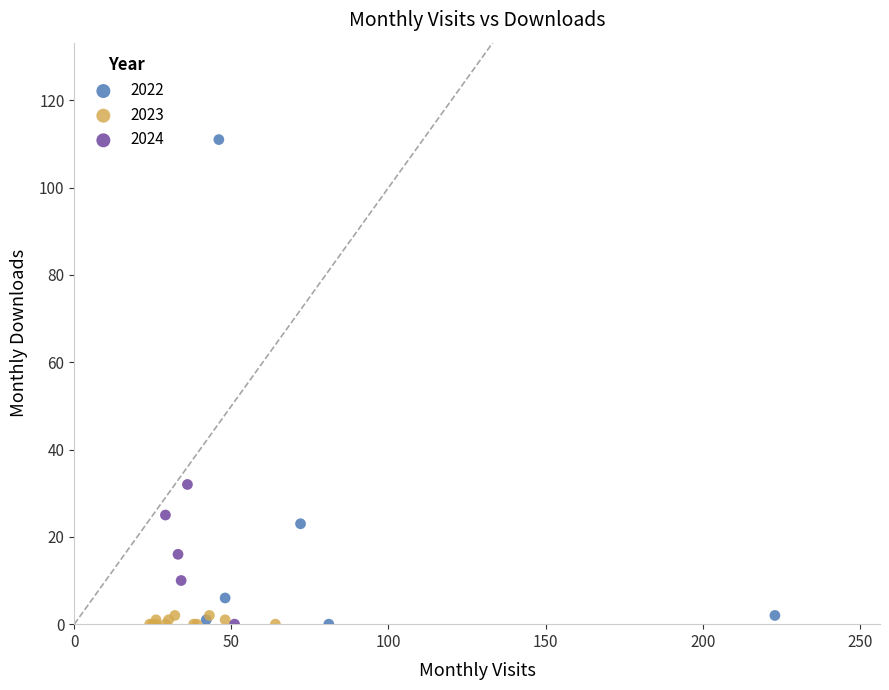

Which series reaches the maximum Y coordinate?

2022